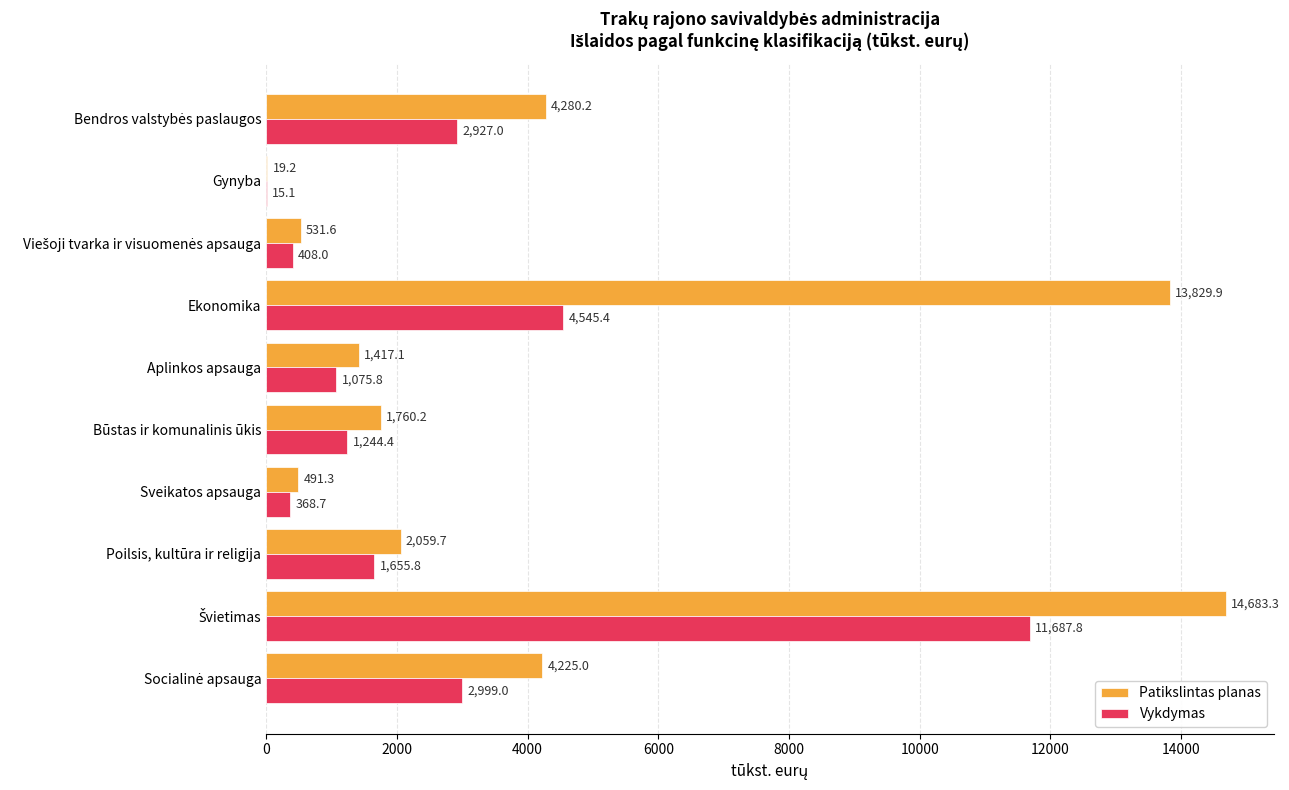

What is the maximum value shown in the chart?

14683.3